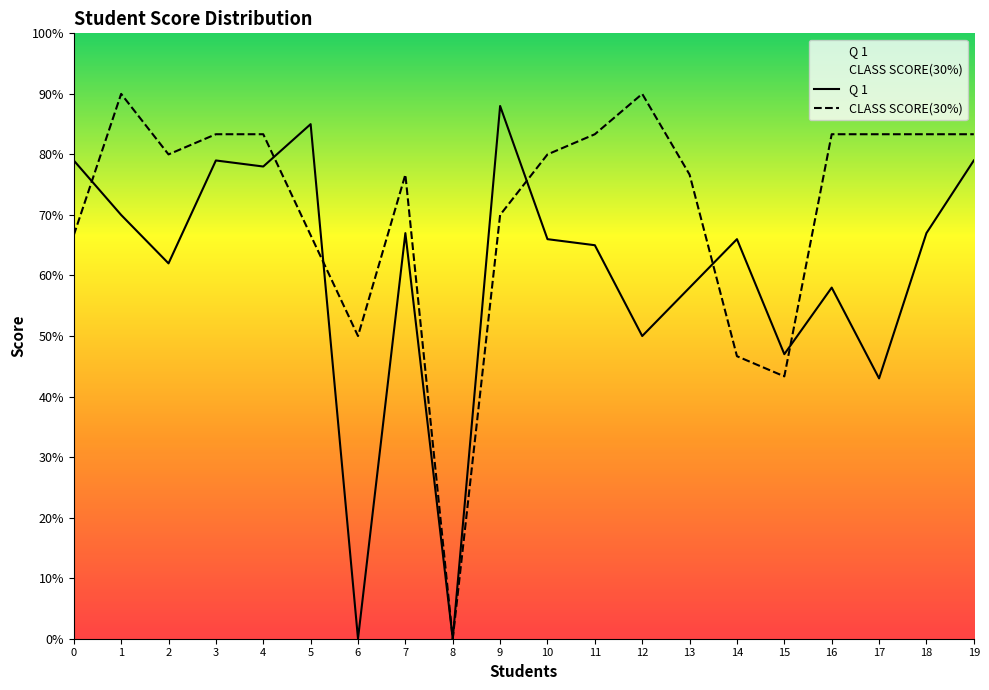

True or false: CLASS SCORE(30%) and Q 1 intersect in this chart.

True